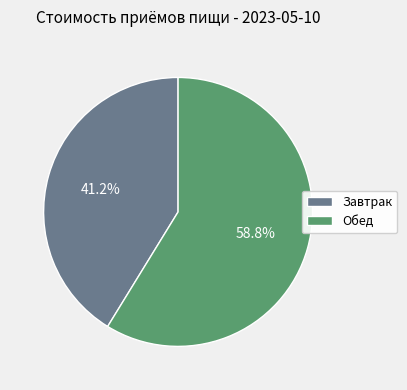

What is the ratio of the value at Завтрак to the value at Обед?

0.7